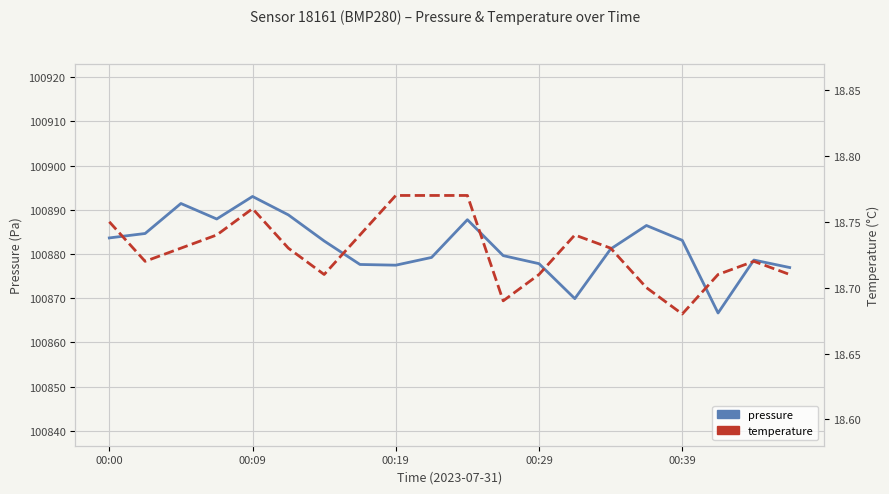

True or false: temperature and pressure cross at least once.

False